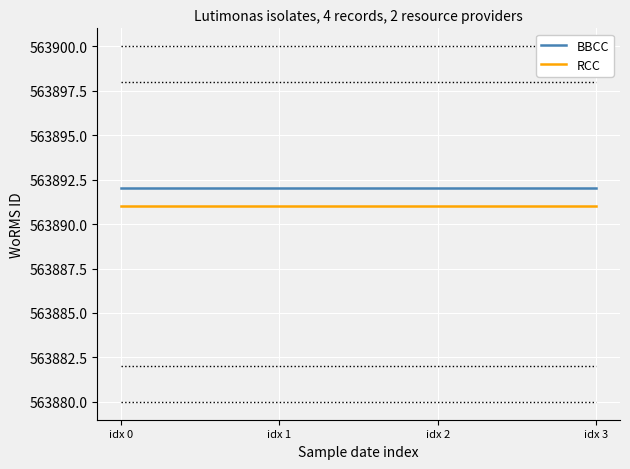

Which series has the largest total across all categories?

BBCC